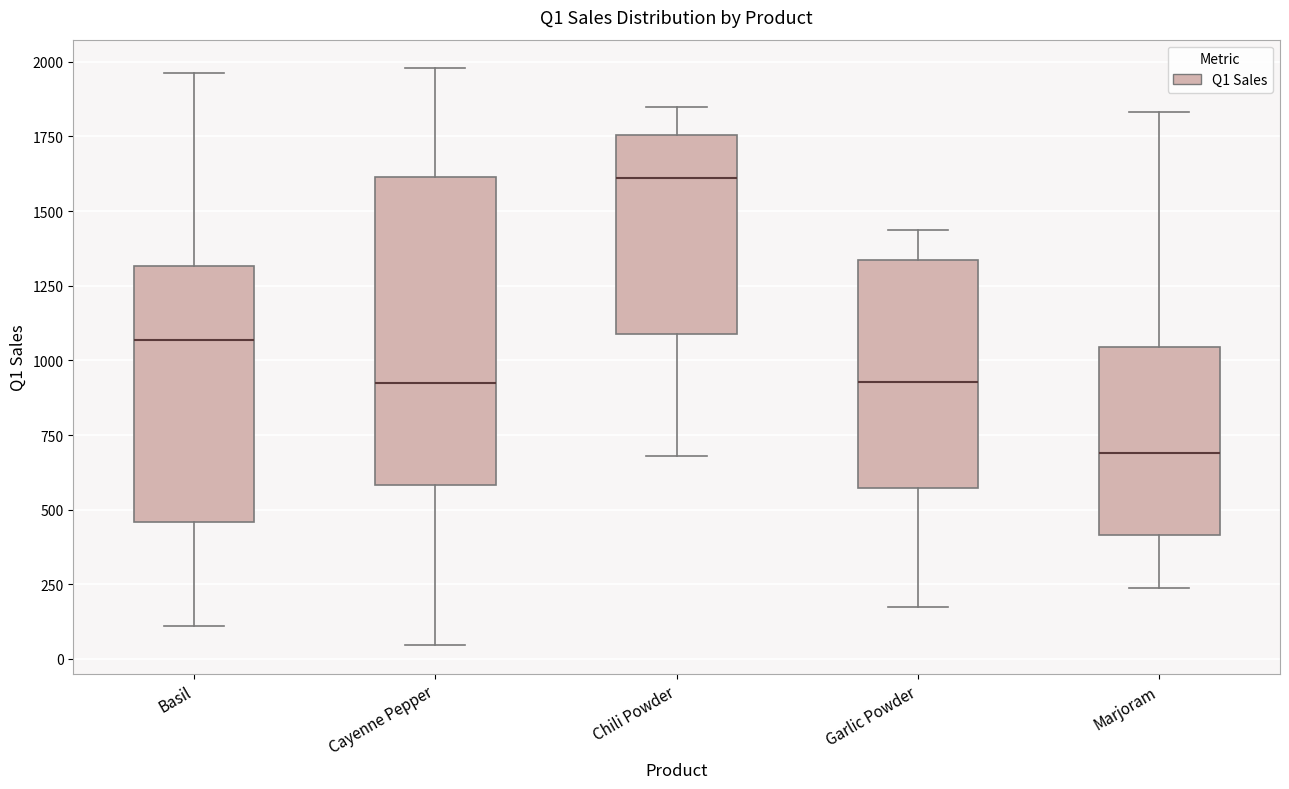

Which box's median line is the lowest?

Marjoram